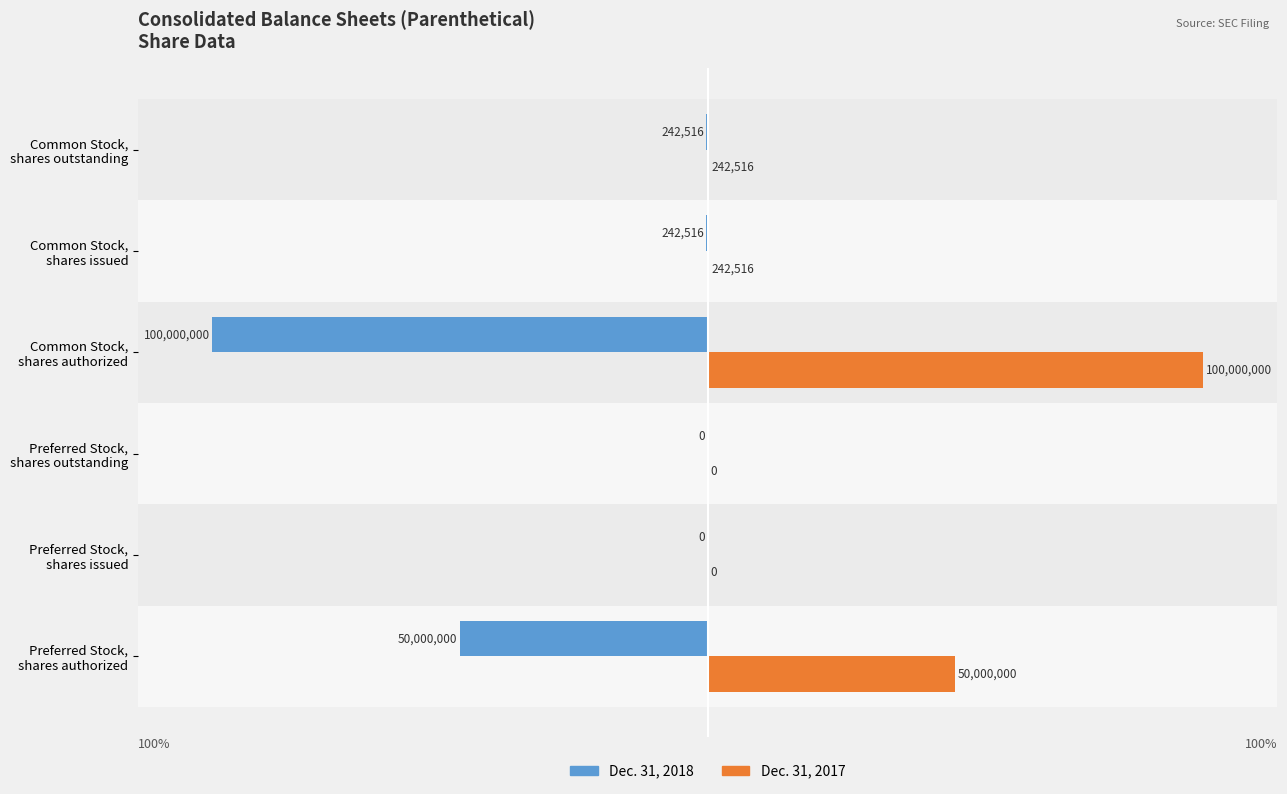

What are all the series names shown in the legend?

Dec. 31, 2018, Dec. 31, 2017